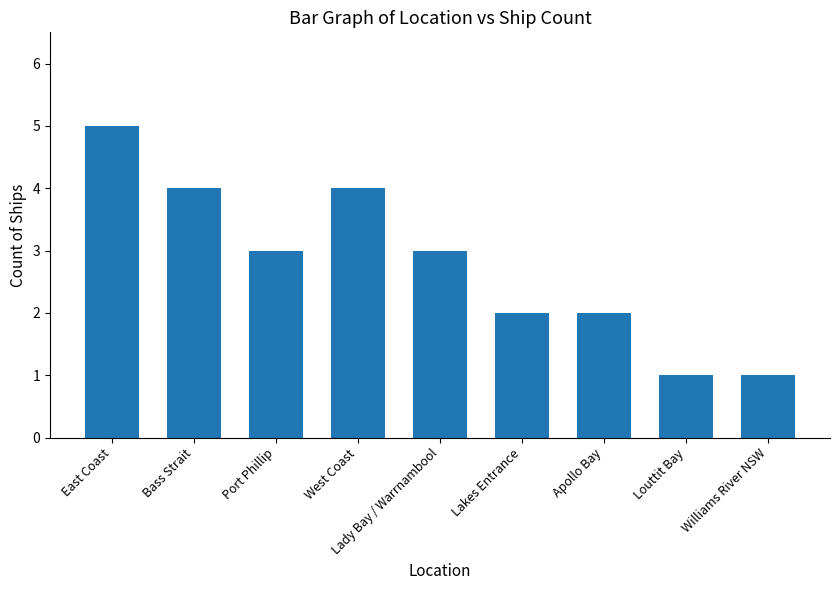

What is the change in value from Bass Strait to Williams River NSW?

-3